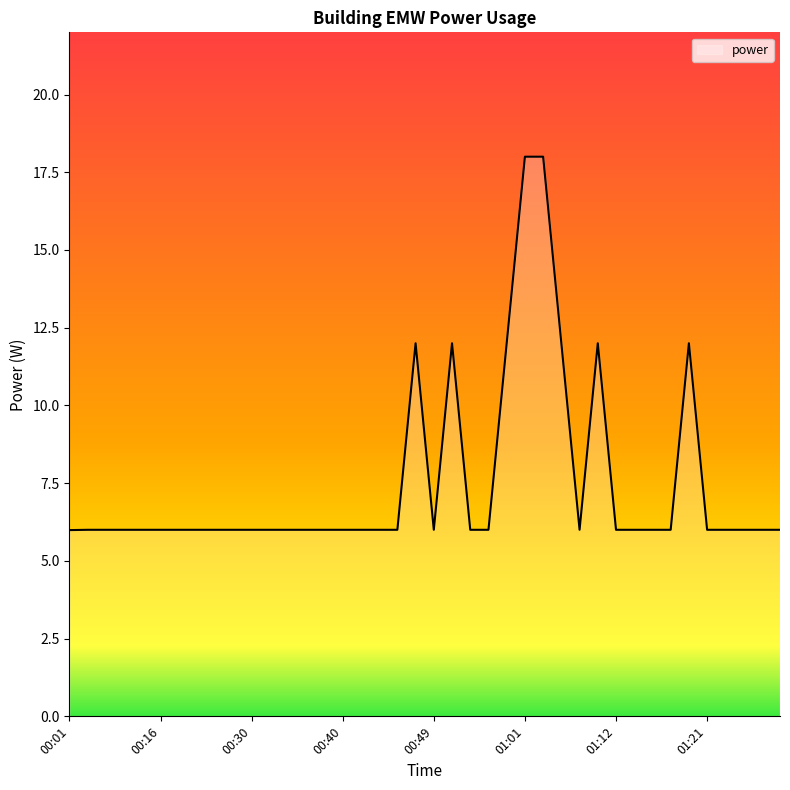

What is the greatest value displayed?

18.0